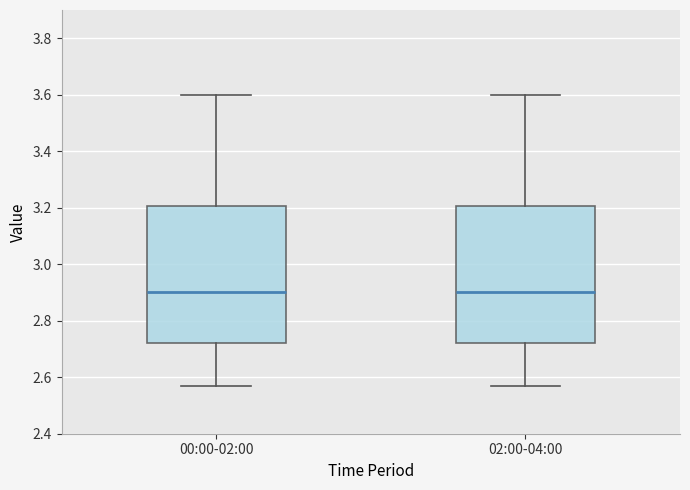

Where does the lower whisker of the box for 00:00-02:00 end on the y-axis? The values are not printed on the chart, so give them approximately, as read against the axis.

2.58